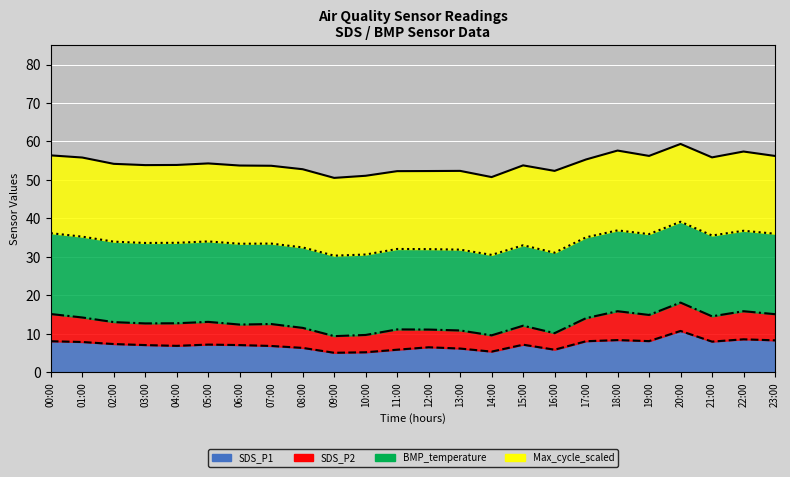

The value of Max_cycle_scaled (line) at 02:00 is 54.2. True or false?

True